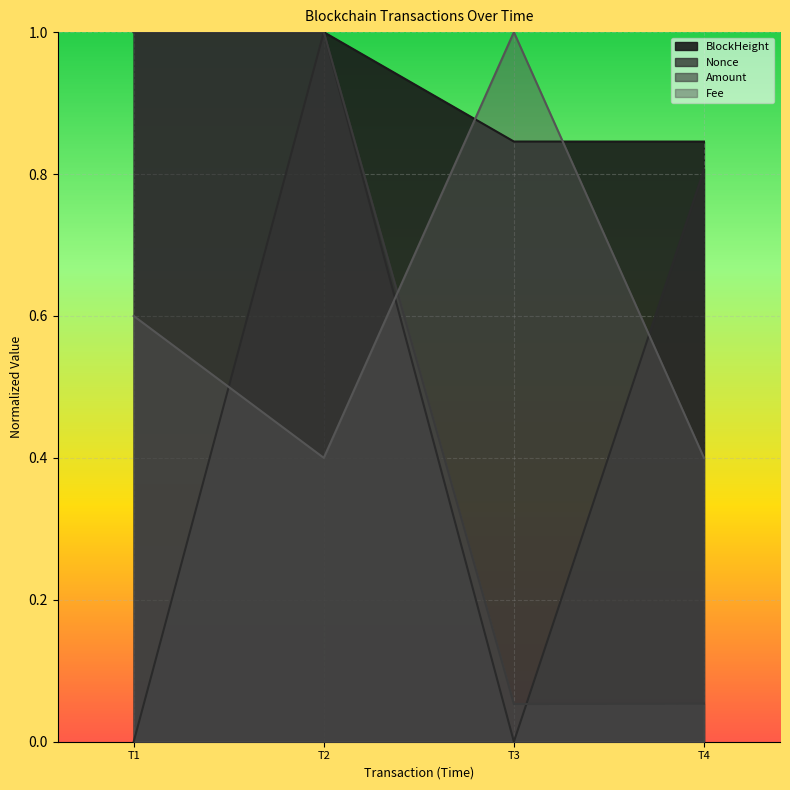

The value of BlockHeight at T3 is 1.2. True or false?

False